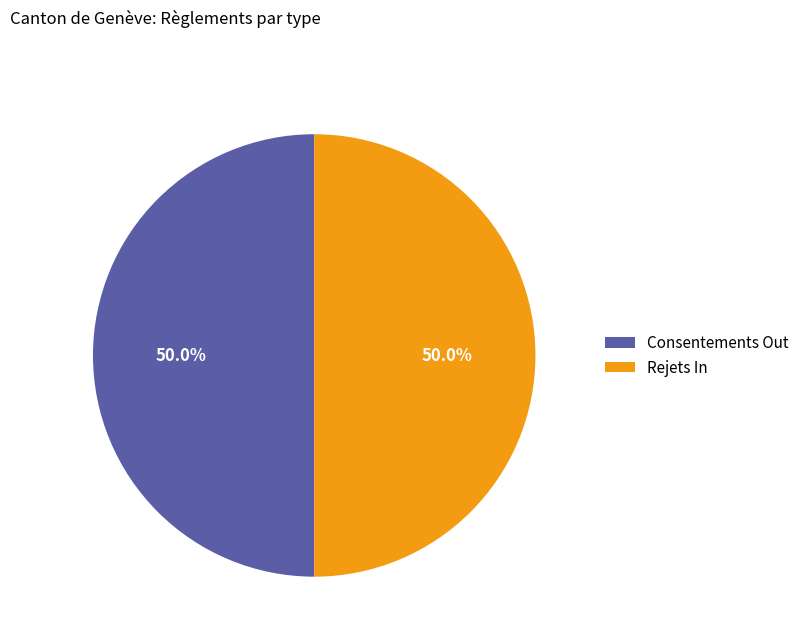

What portion of the pie excludes Rejets In?

50.0%